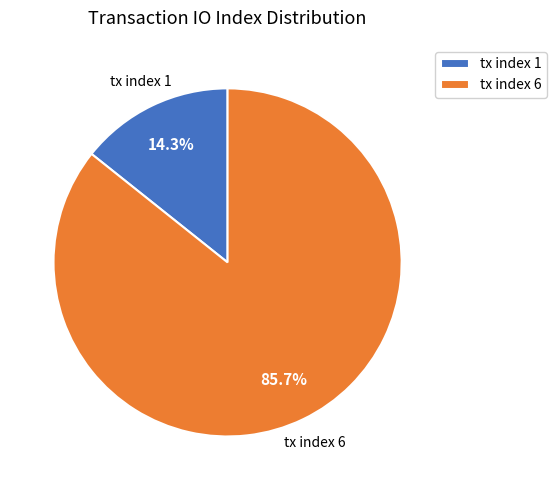

To the nearest percent, what is the average slice percentage?

50%